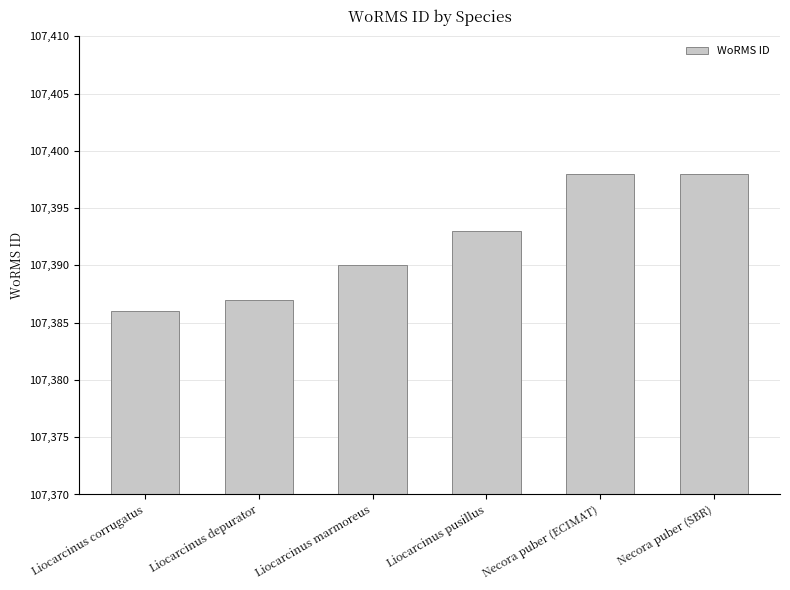

What position from the right is Liocarcinus depurator?

5